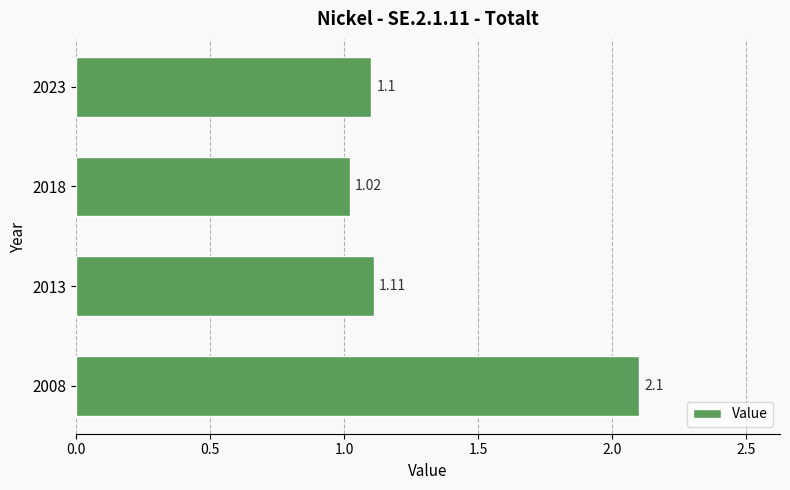

Which category has the lowest value across all series?

2018